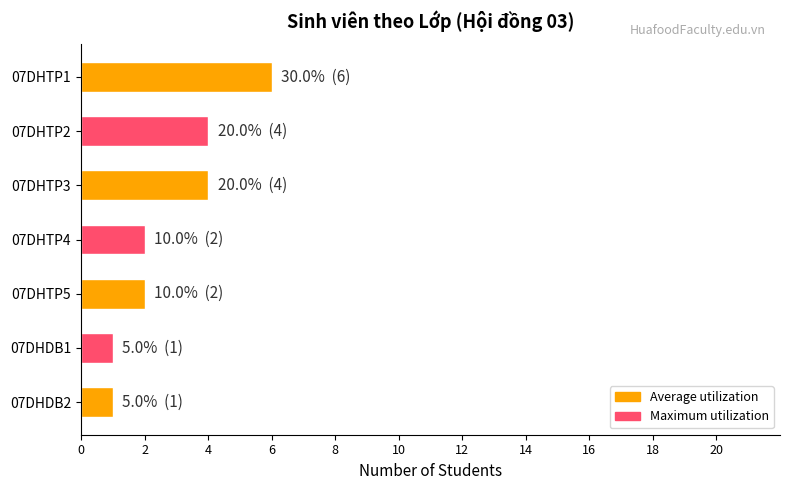

What is the label of the 2nd bar from the top?

07DHTP2